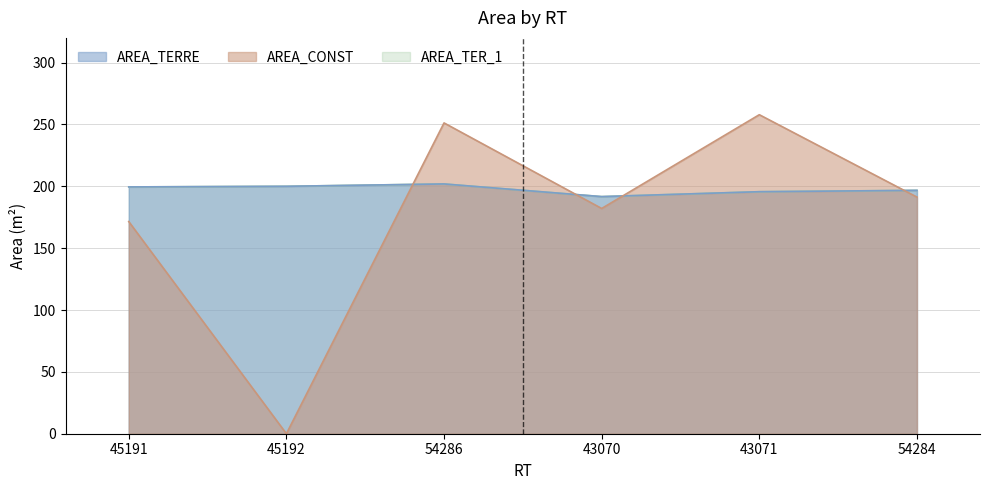

What is the sum of the AREA_TER_1 values at 45192 and 43070?

391.7